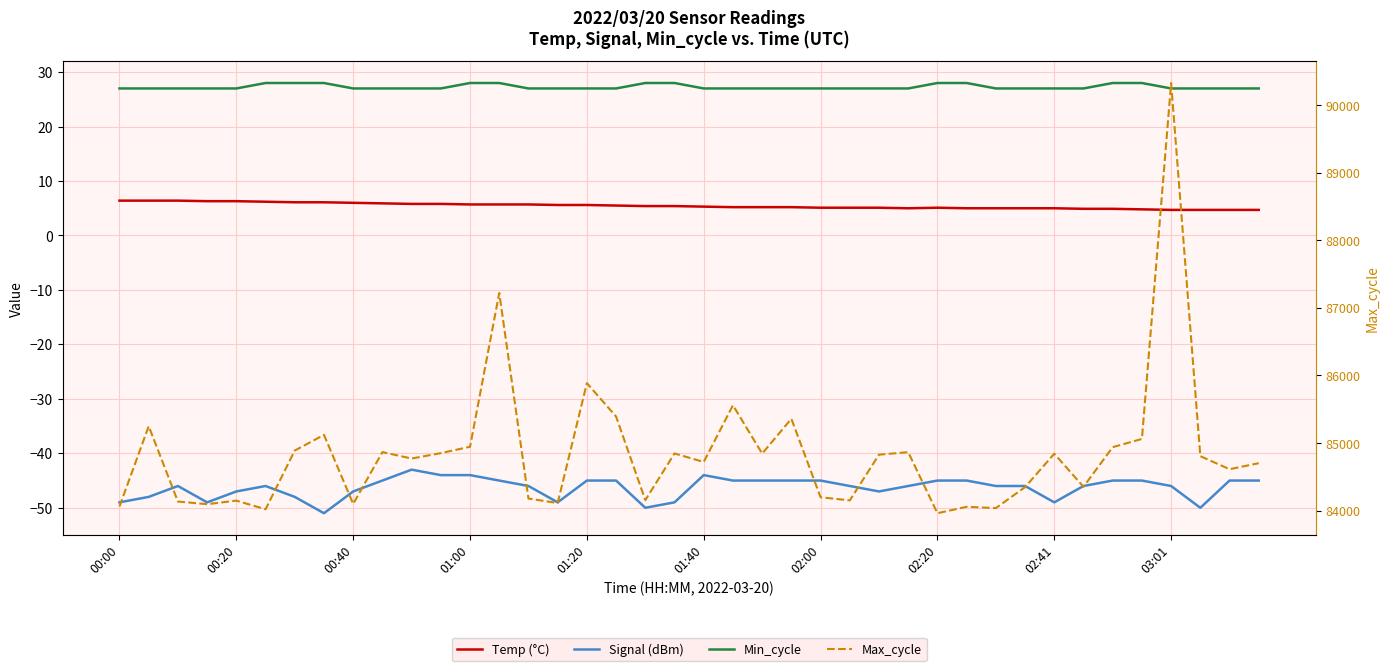

What is the minimum value for Min_cycle?

27.0